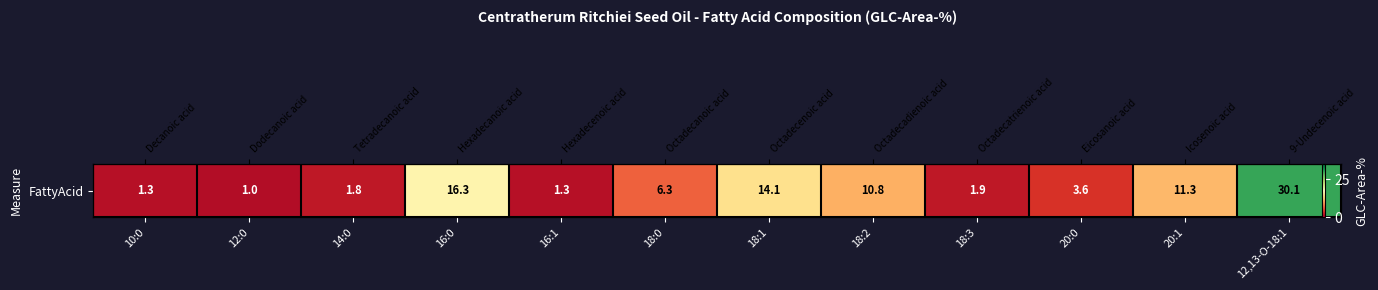

Reading right to left, what are all the values shown in this chart?

12,13-O-18:1=30.1	20:1=11.3	20:0=3.6	18:3=1.9	18:2=10.8	18:1=14.1	18:0=6.3	16:1=1.3	16:0=16.3	14:0=1.8	12:0=1.0	10:0=1.3